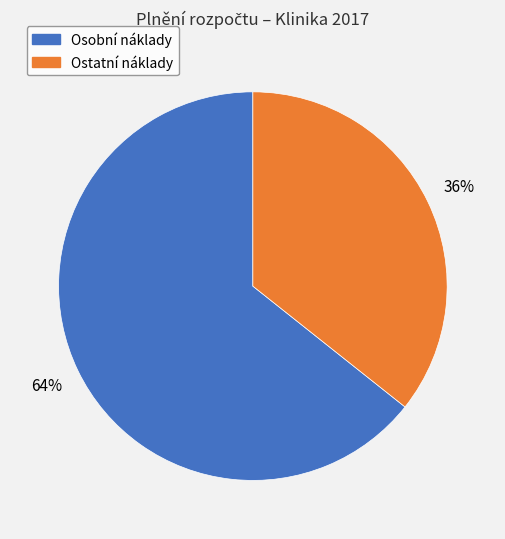

Is there any slice that represents more than half of the pie?

Yes